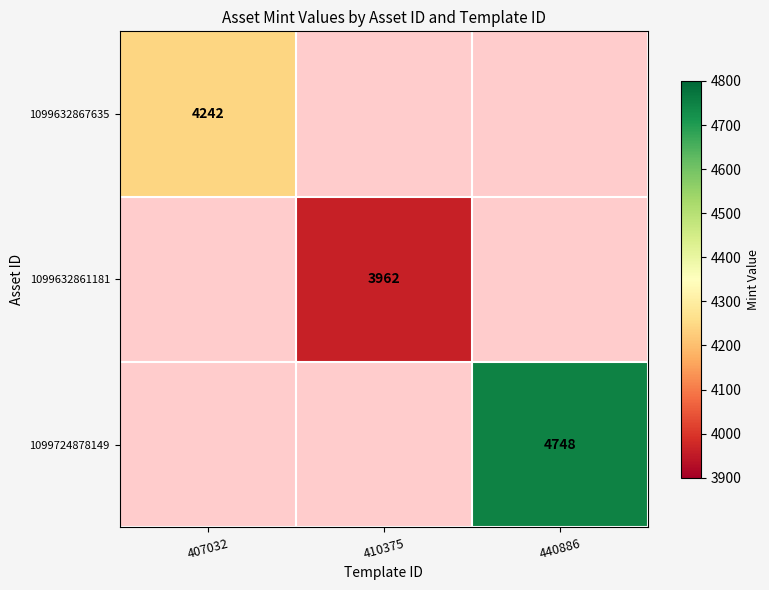

Is it true that 1099632861181 equals 3962 at 410375?

True